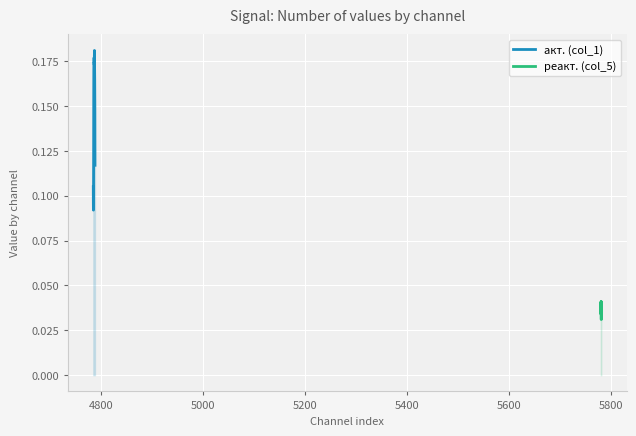

Which series has the largest range (max minus min)?

акт. (col_1)